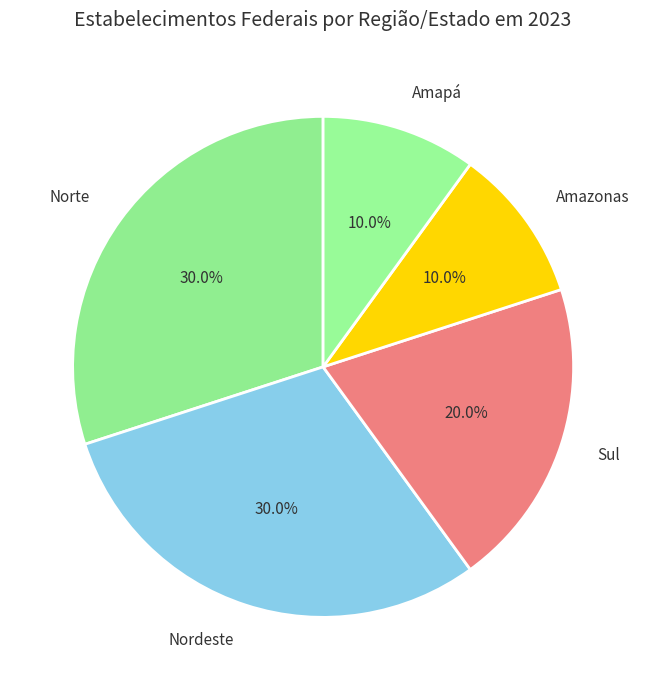

To the nearest percent, what is the combined percentage of Sul and Amapá?

30%